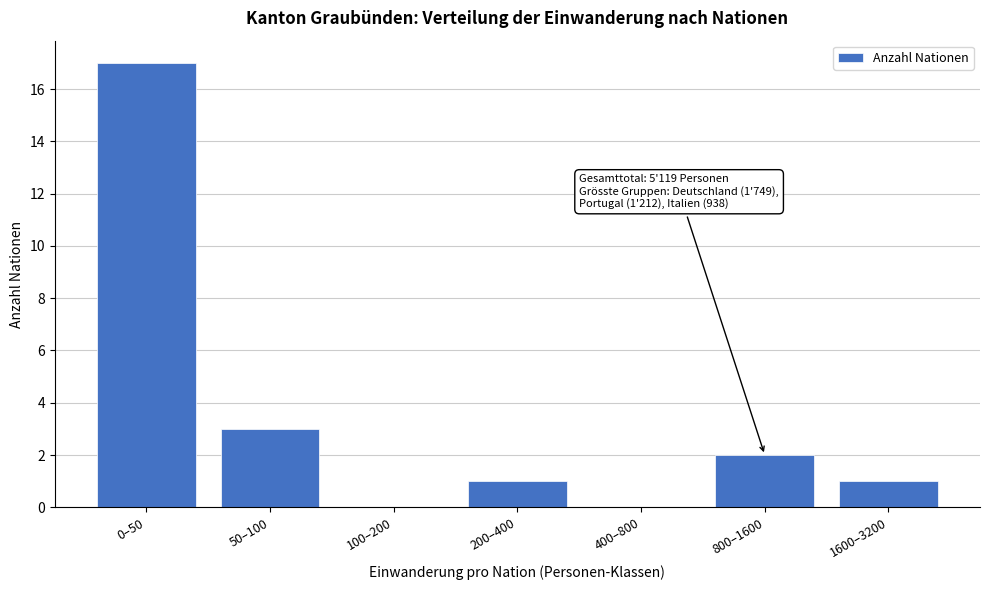

Reading right to left, transcribe all the data shown in this chart.

1600–3200=1	800–1600=2	400–800=0	200–400=1	100–200=0	50–100=3	0–50=17